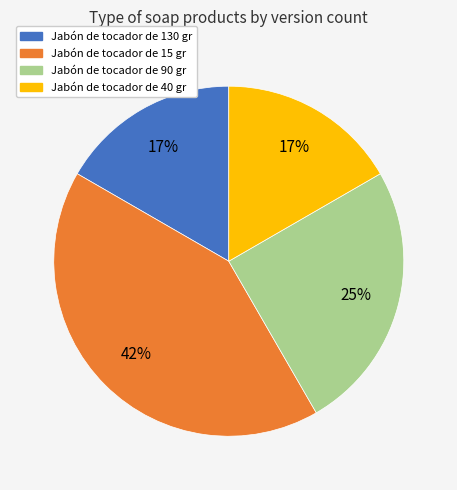

The Jabón de tocador de 15 gr slice represents 42% of the pie. True or false?

True